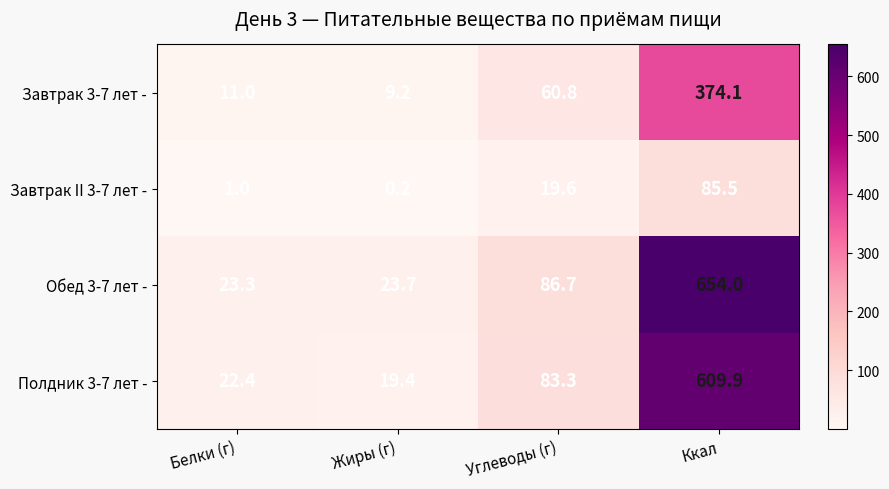

The Завтрак 3-7 лет - series shows 20.1 at Углеводы (г). True or false?

False